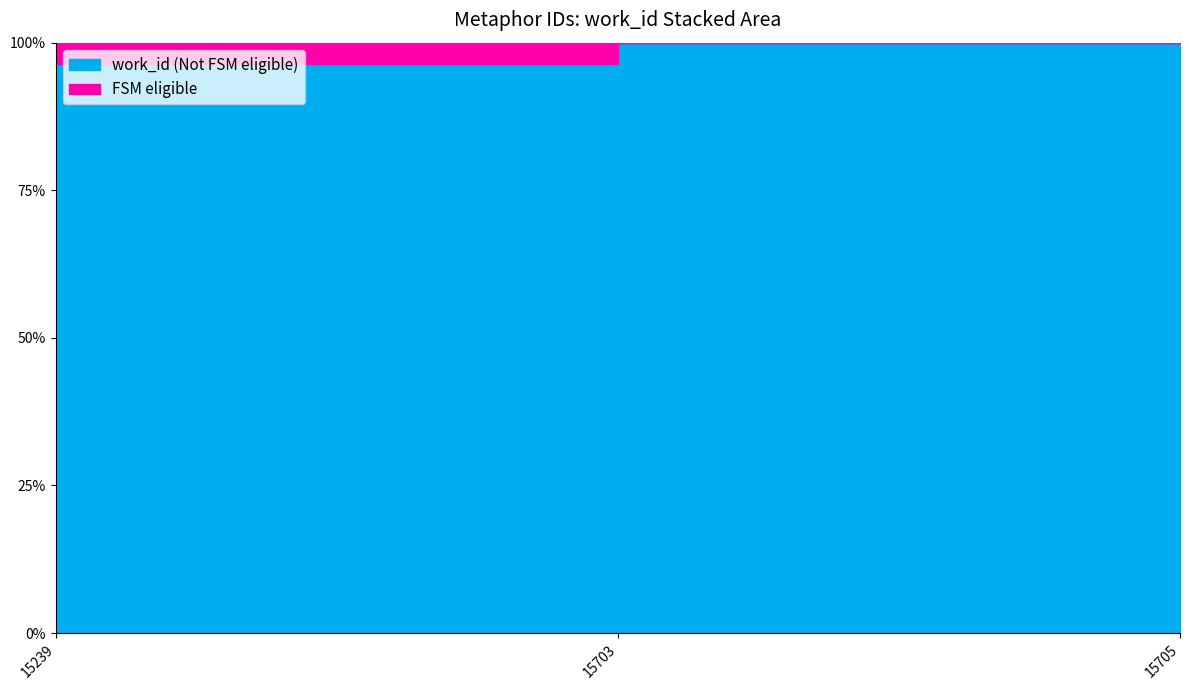

Reading left to right, transcribe all the data shown in this chart.

15239=5711	15703=5924	15705=5924